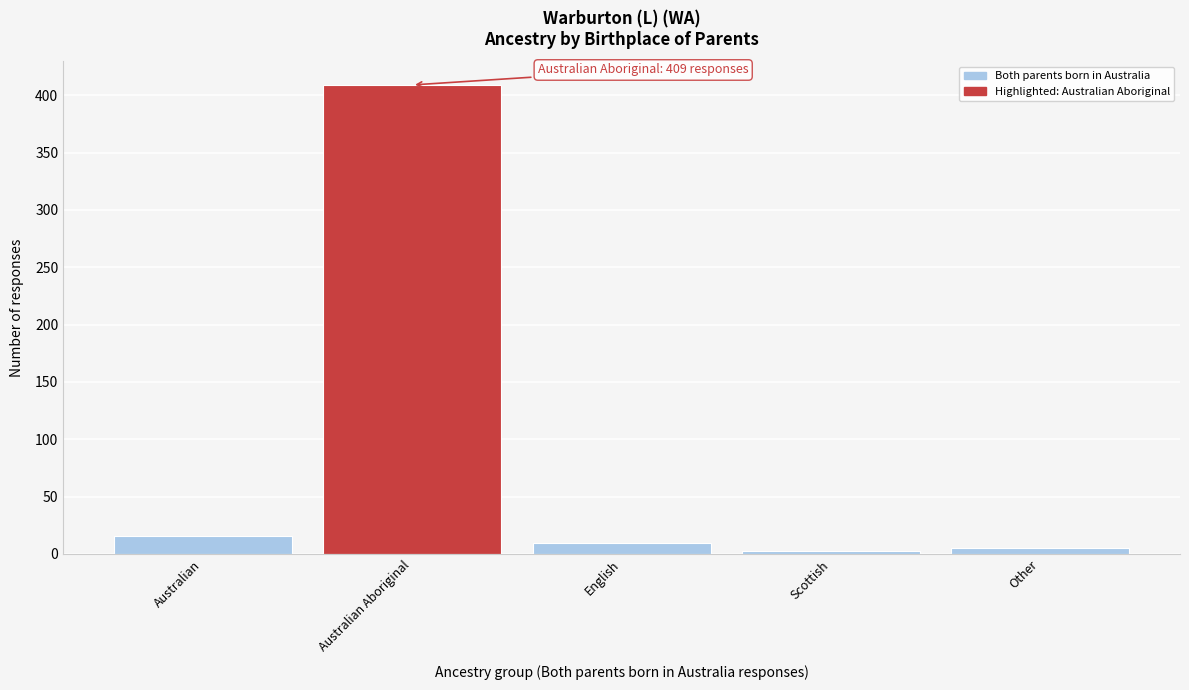

Reading left to right, extract all data points from this chart.

16	409	10	3	5